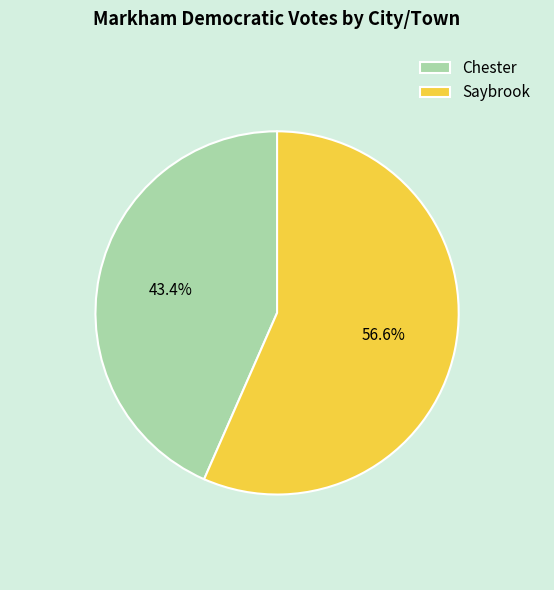

True or false: Saybrook accounts for 57% of the total.

True